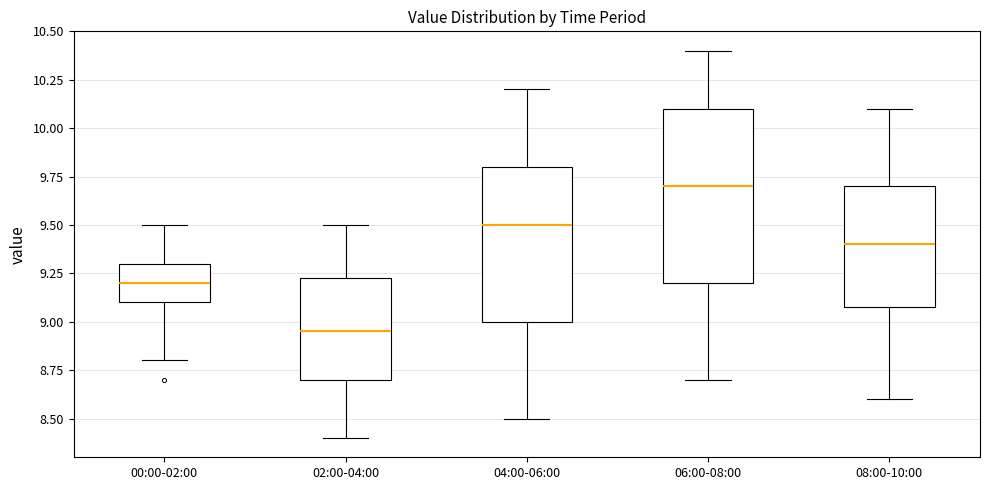

Reading left to right, transcribe this box plot: for each box, give where its median line is, the range the box spans, and where its two whiskers end, as read against the y-axis. The values are not printed on the chart, so give them approximately, as read against the axis.

00:00-02:00: median 9.20, box 9.10 to 9.30, whiskers 8.80 to 9.50
02:00-04:00: median 8.95, box 8.70 to 9.25, whiskers 8.40 to 9.50
04:00-06:00: median 9.50, box 9.00 to 9.80, whiskers 8.50 to 10.20
06:00-08:00: median 9.70, box 9.20 to 10.10, whiskers 8.70 to 10.40
08:00-10:00: median 9.40, box 9.10 to 9.70, whiskers 8.60 to 10.10